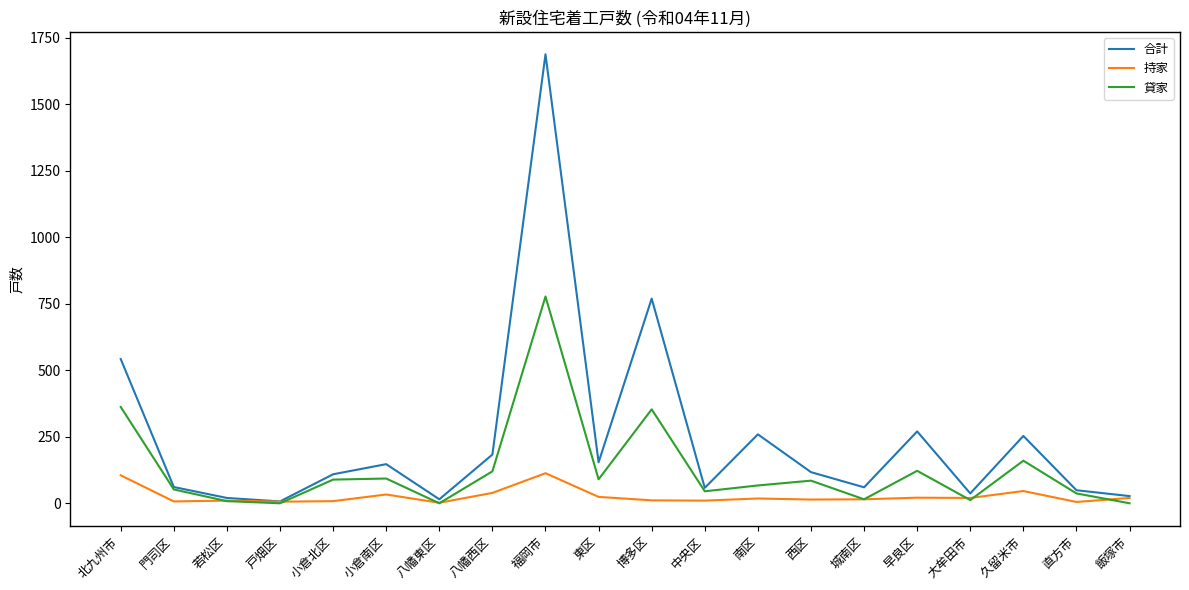

Is it true that 持家 equals 113 at 福岡市?

True